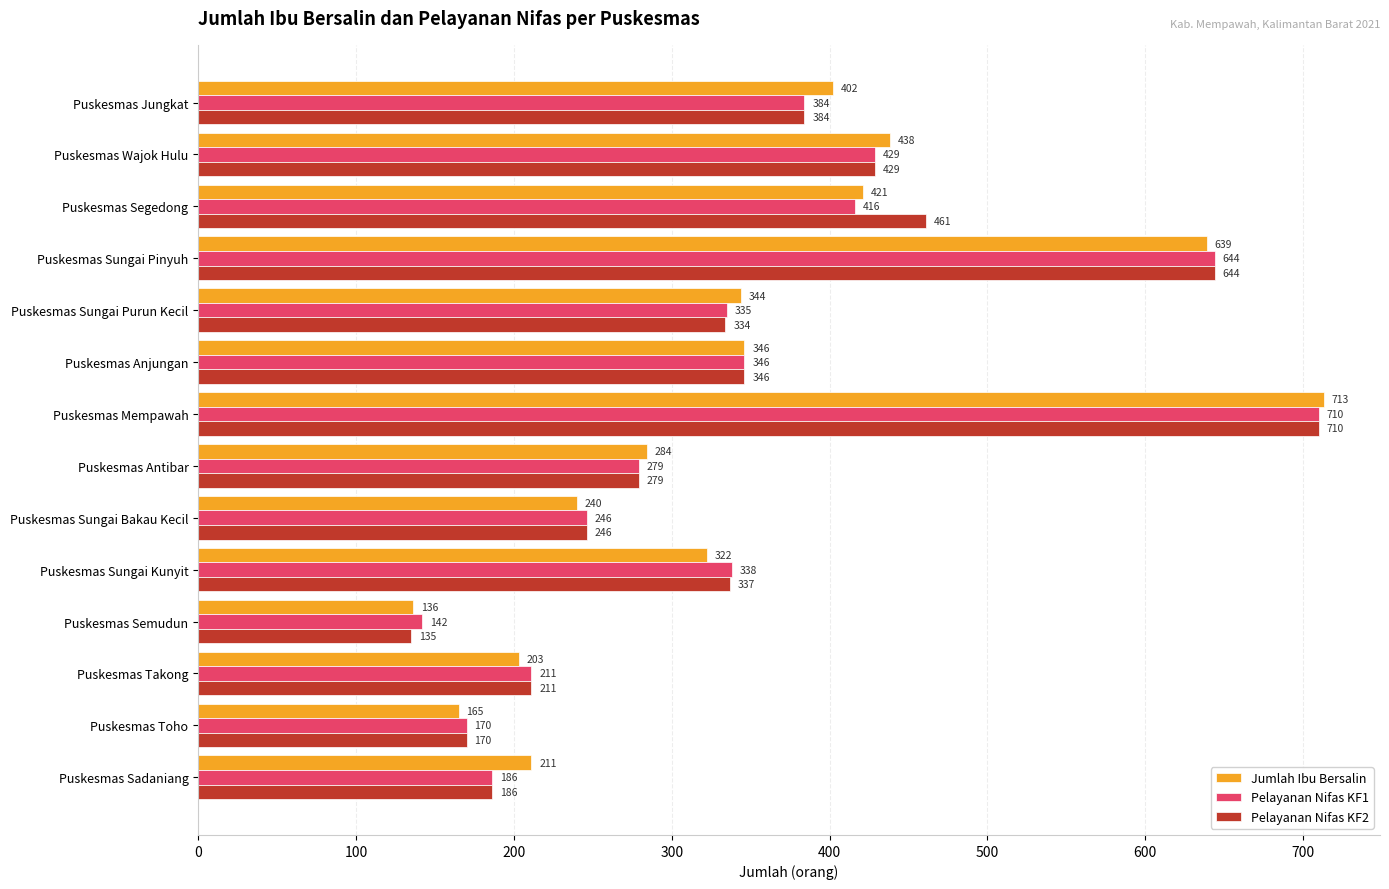

How many categories are shown in the chart?

14